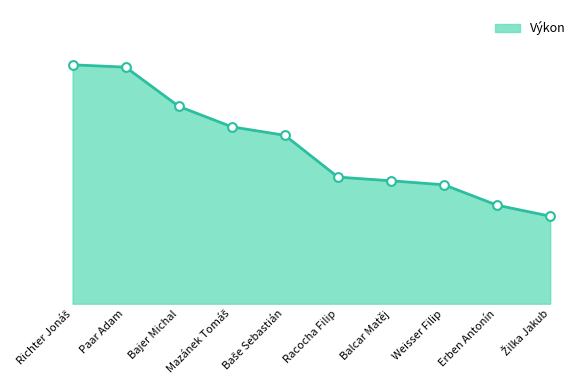

What is the ratio of the value at Balcar Matěj to the value at Baše Sebastián?

0.7